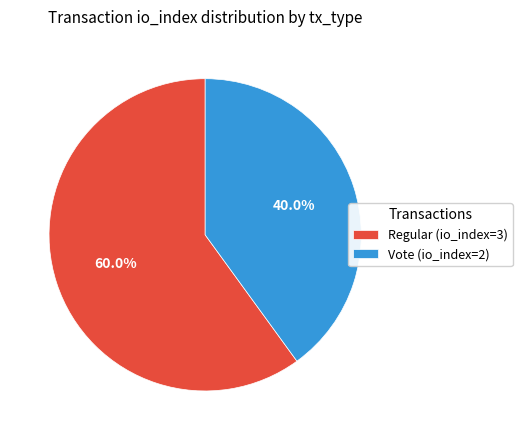

What percentage is the Regular (io_index=3) slice, to the nearest percent?

60%